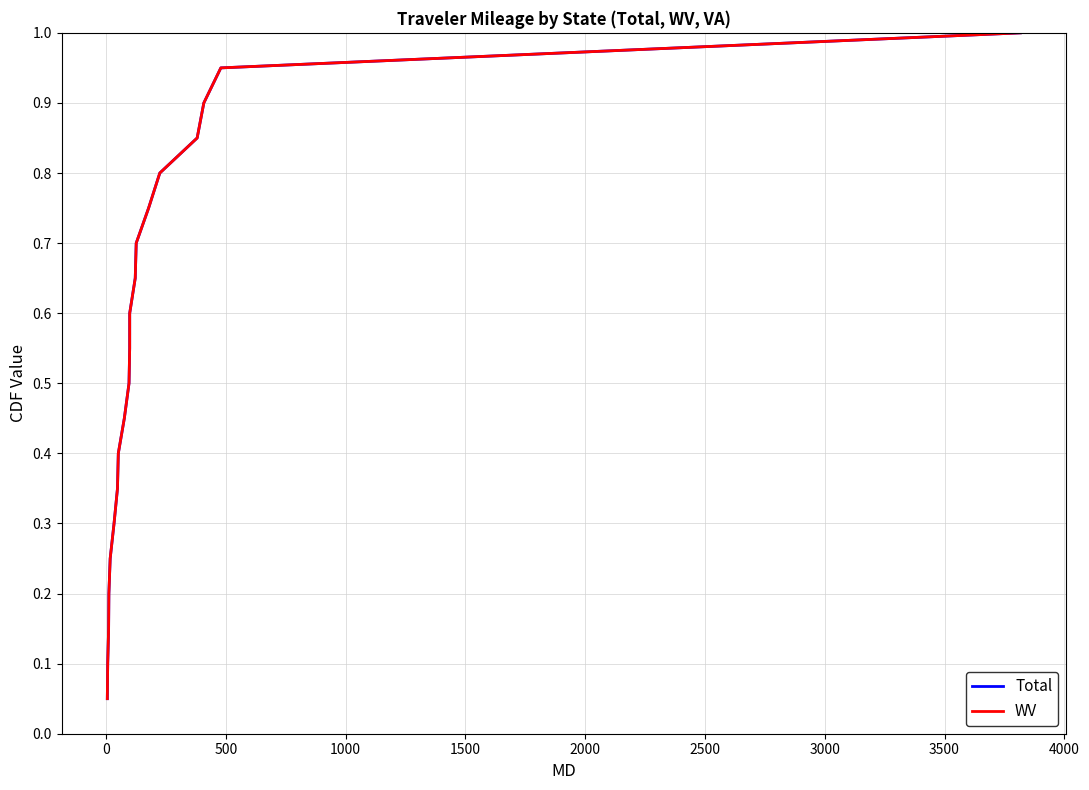

True or false: Total has more than 1 points higher than both neighbors.

False